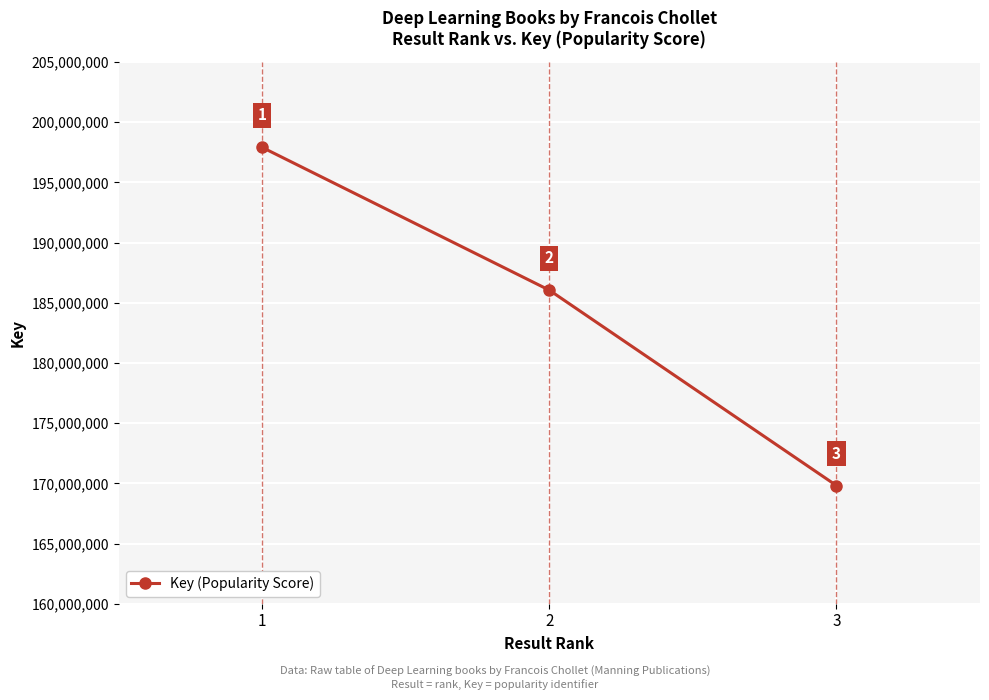

Does the chart have visible grid lines?

Yes